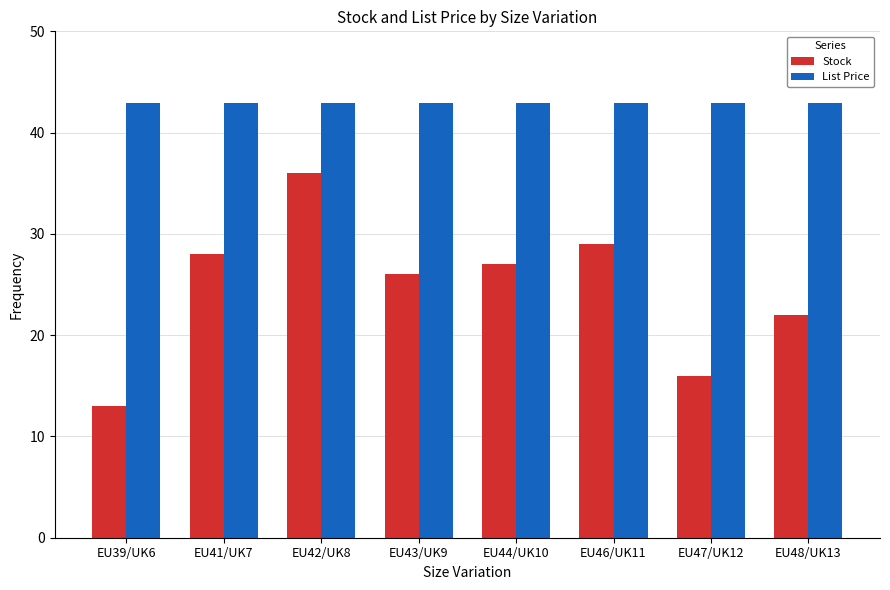

Which series has the largest total across all categories?

List Price